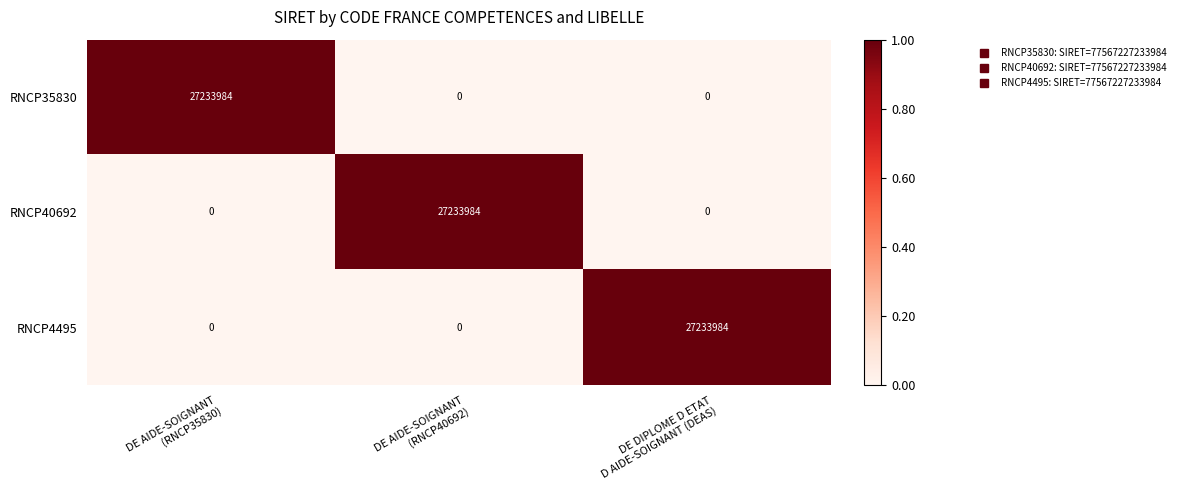

Count the RNCP35830 values in the range 0 to 27233984.

3